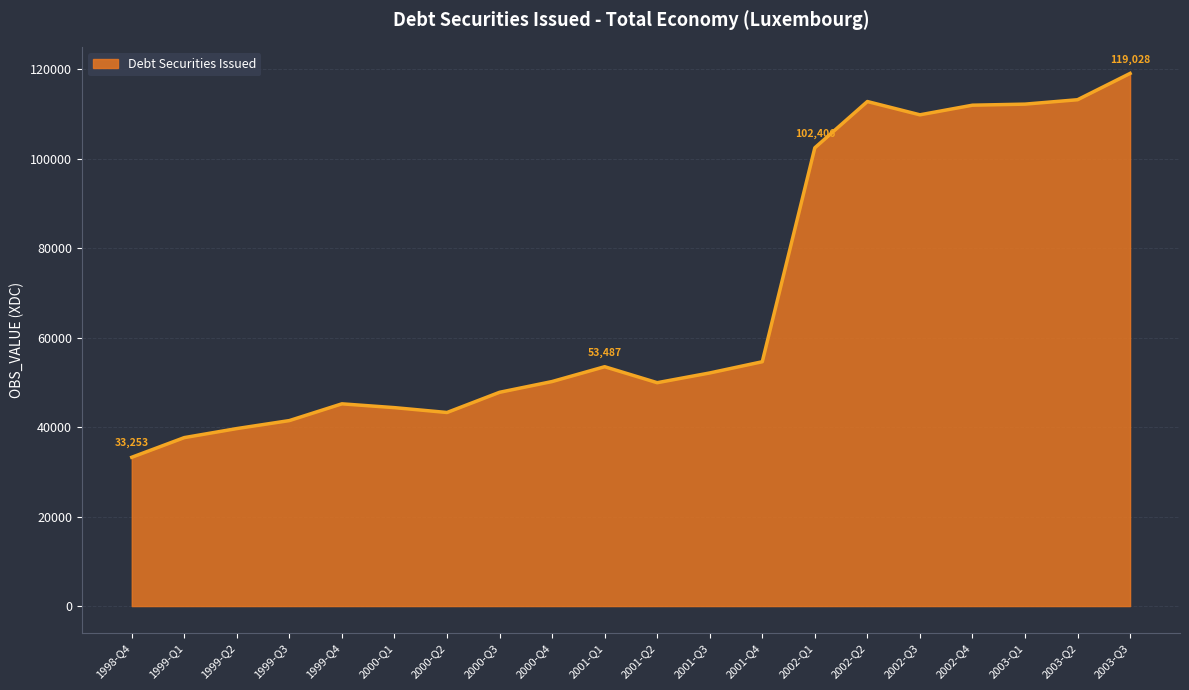

Count the number of values greater than 52093.

10